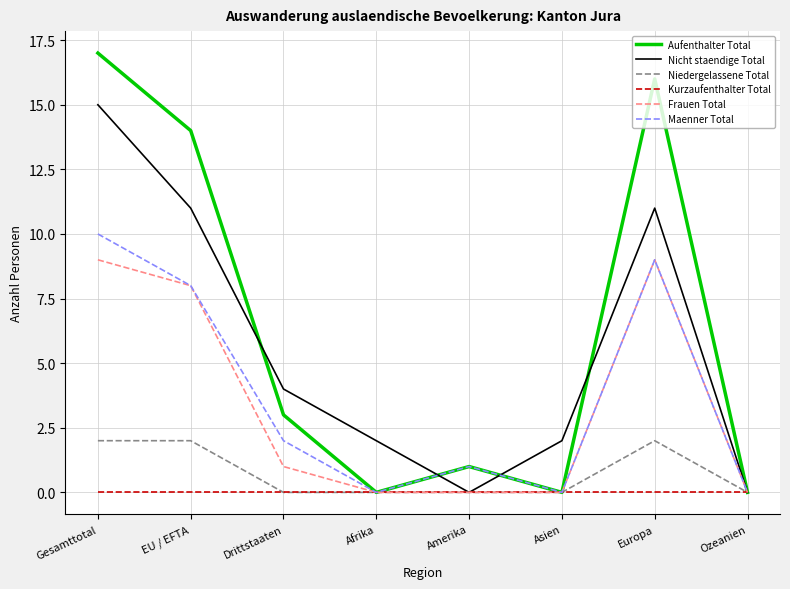

What is the difference between the second highest and second lowest values in the Niedergelassene Total series?

2